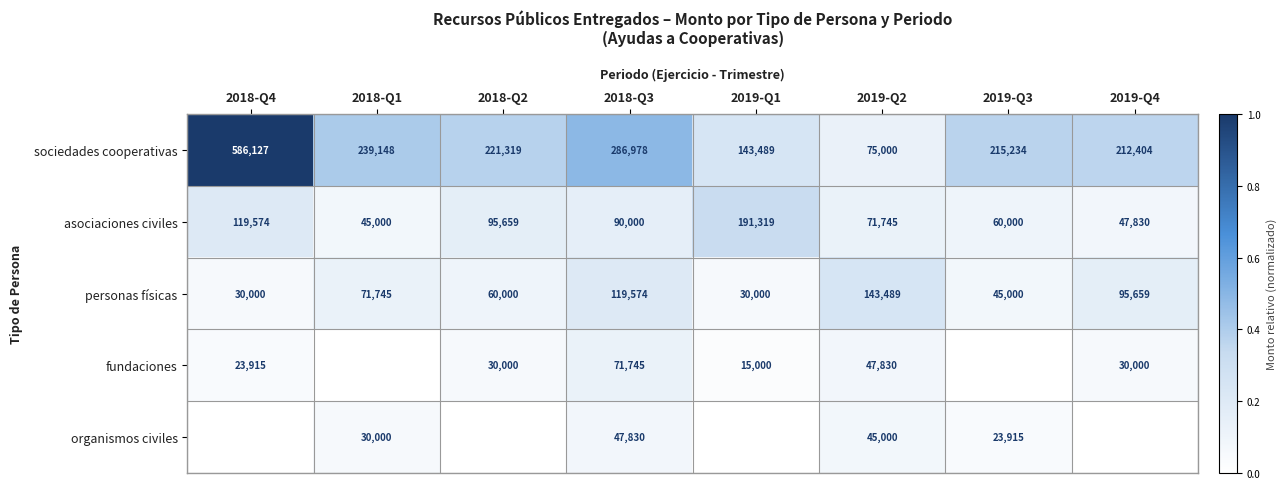

What value does the asociaciones civiles series have at 2019-Q3, to the nearest 100?

60000